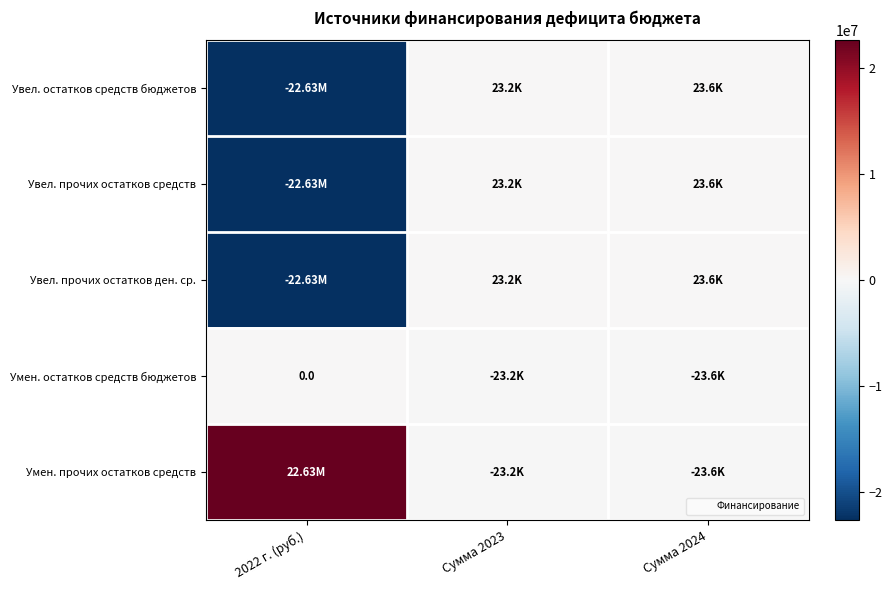

What is the average value of the Увел. остатков средств бюджетов series?

-7528737.2